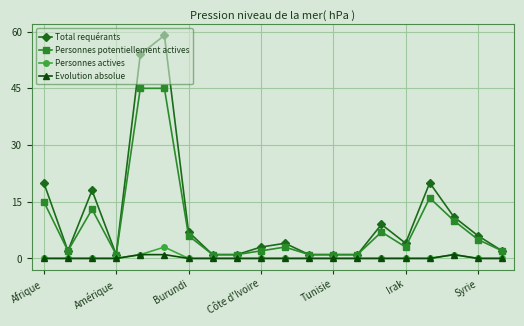

How many lines are shown in the chart?

4